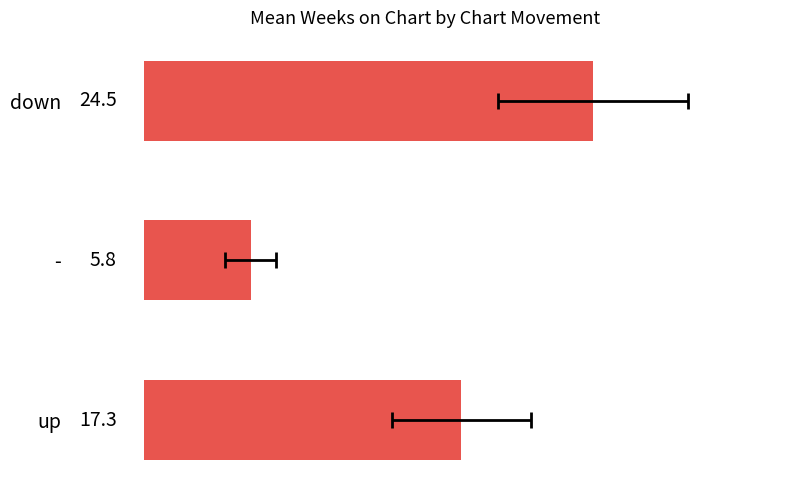

How many series are shown in this chart?

1